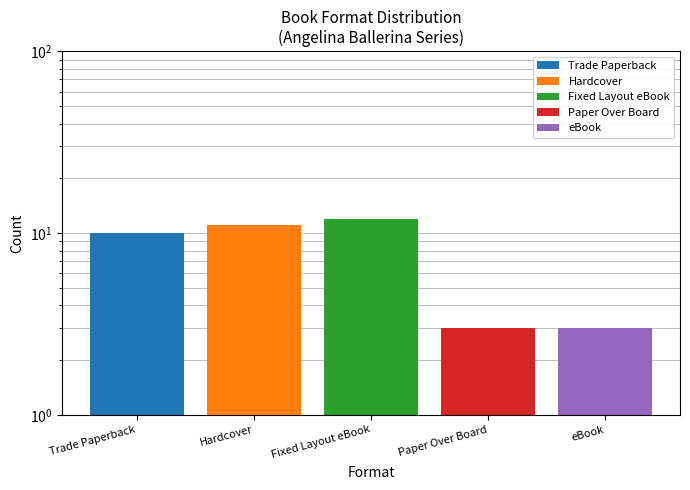

Rank the categories by value from highest to lowest.

Fixed Layout eBook, Hardcover, Trade Paperback, Paper Over Board, eBook